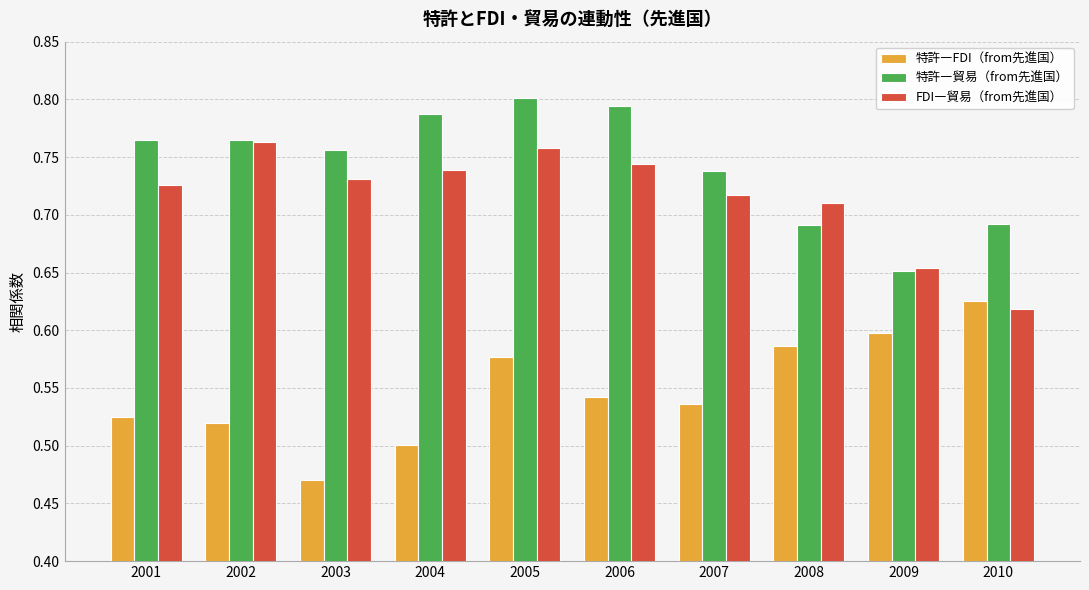

At which category is the sum across all series the highest?

2005